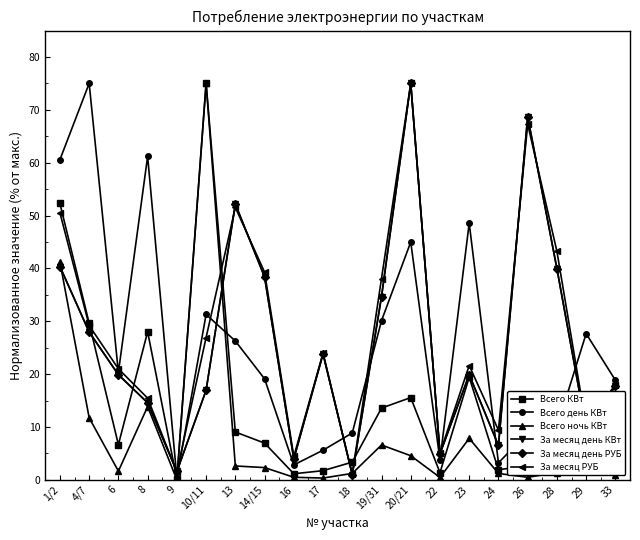

What is the total value across all series at 16?

16.7